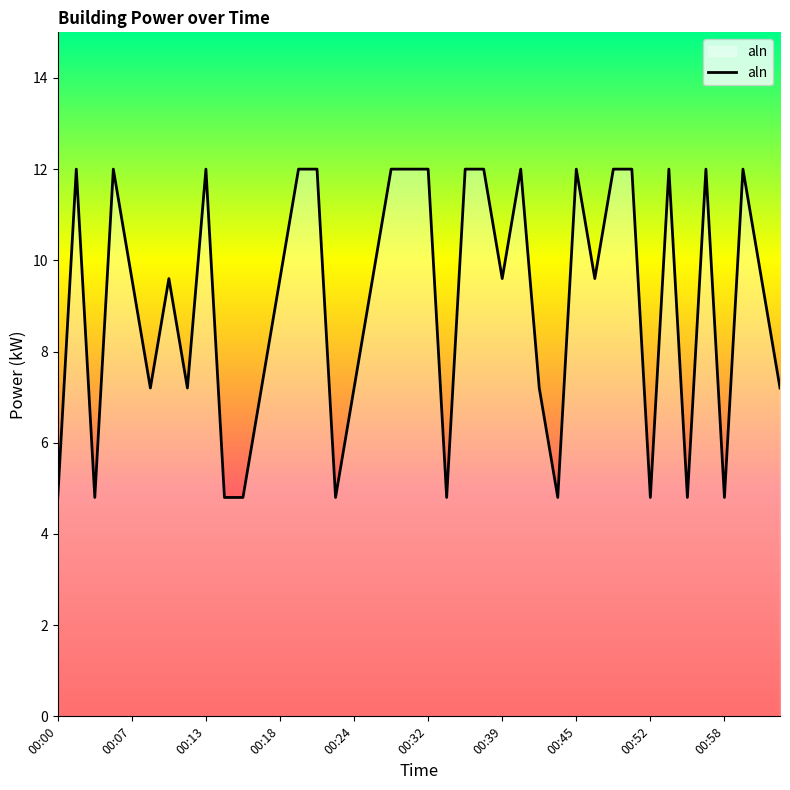

What is the minimum value shown in the chart?

4.8